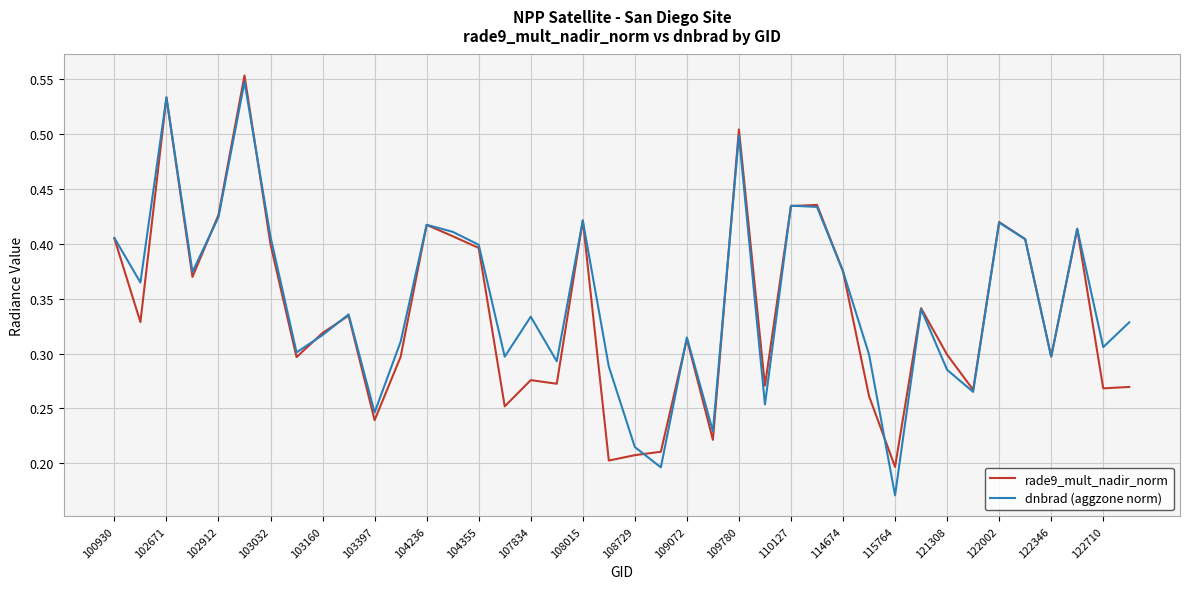

Does the chart display data point markers on the line(s)?

No